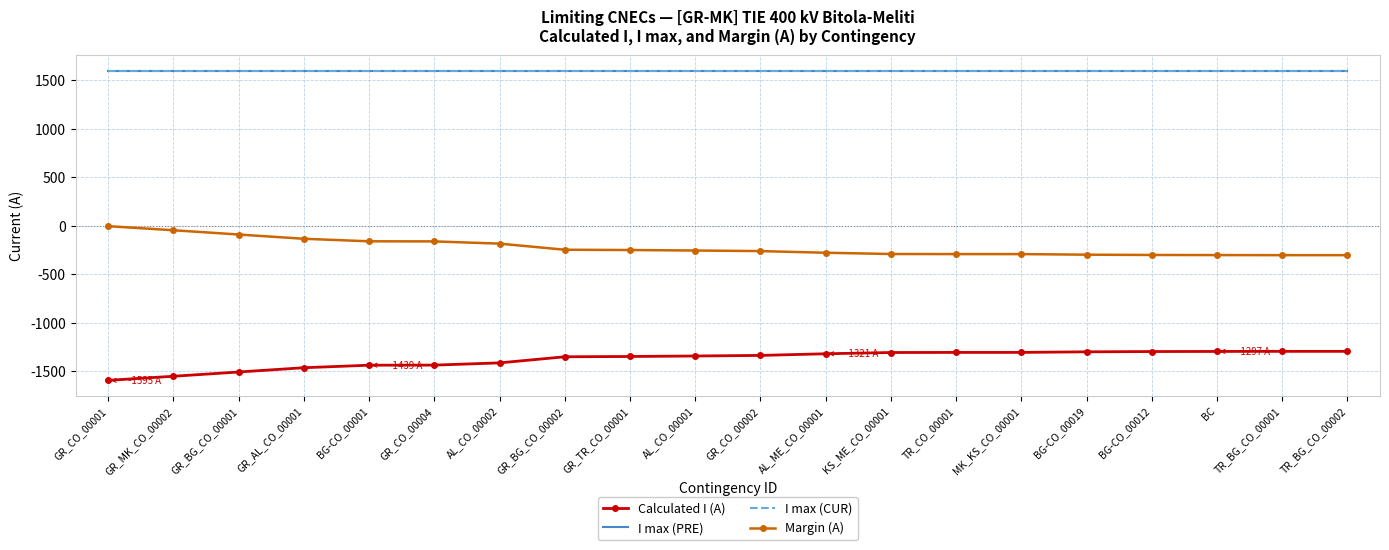

True or false: I max (CUR) has more than 1 interior local peaks.

False